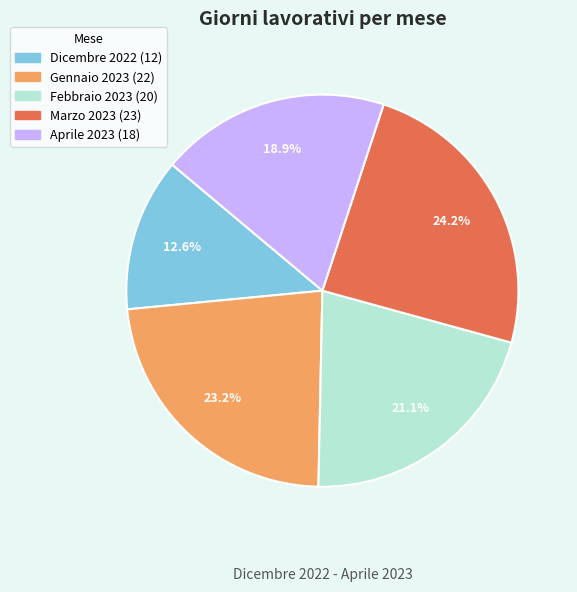

Does any single category account for the majority?

No